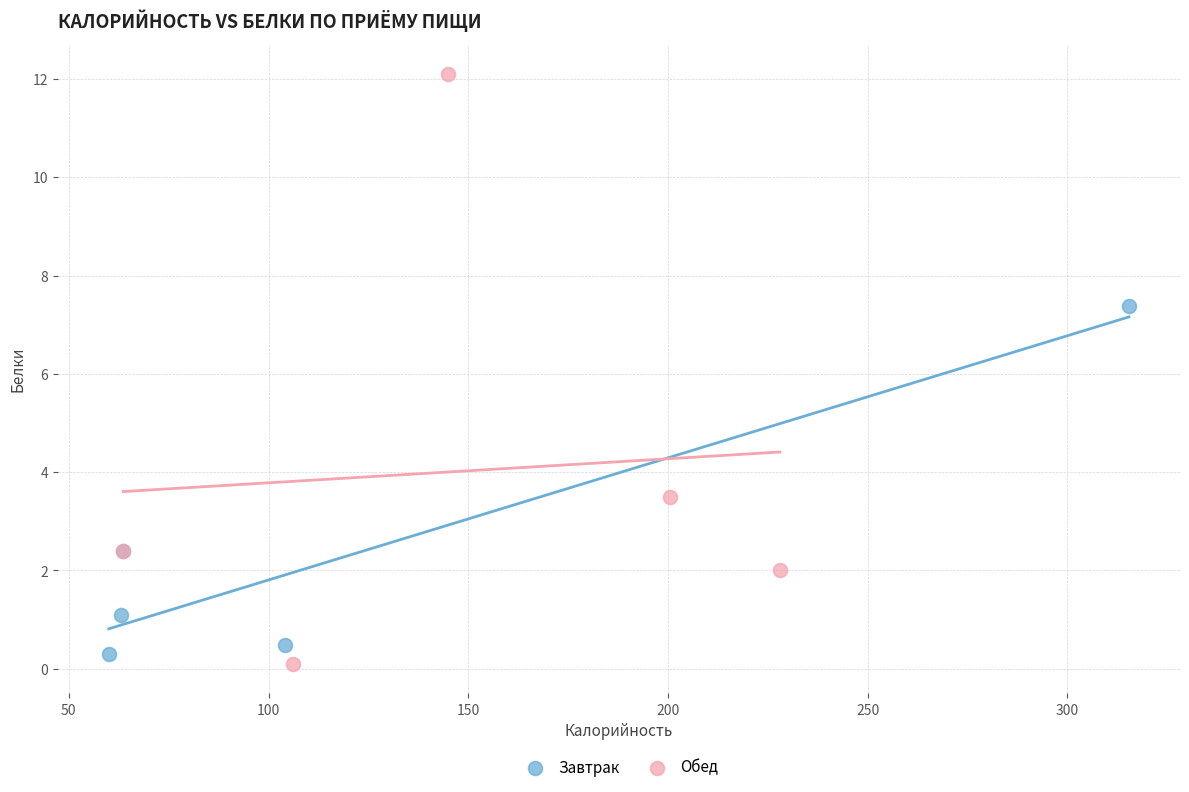

Which series reaches the maximum Y coordinate?

Обед